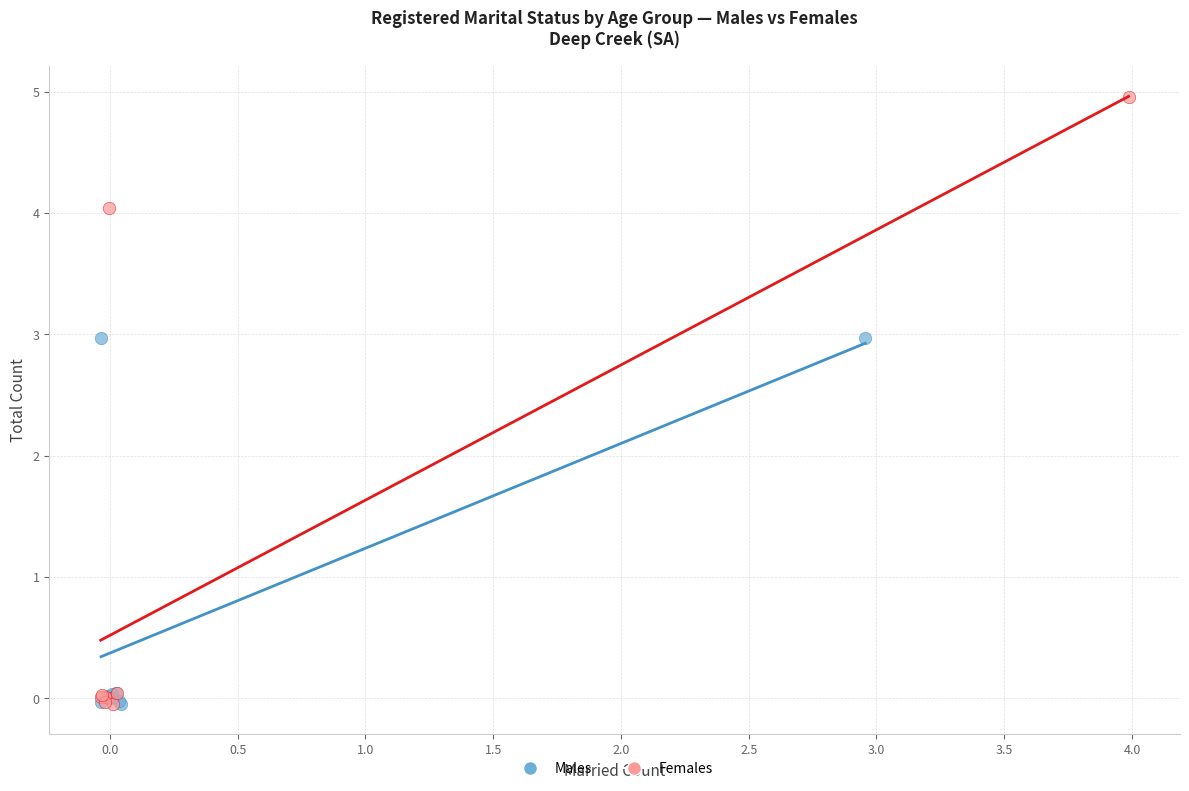

Which series has the widest spread of Y values?

Females